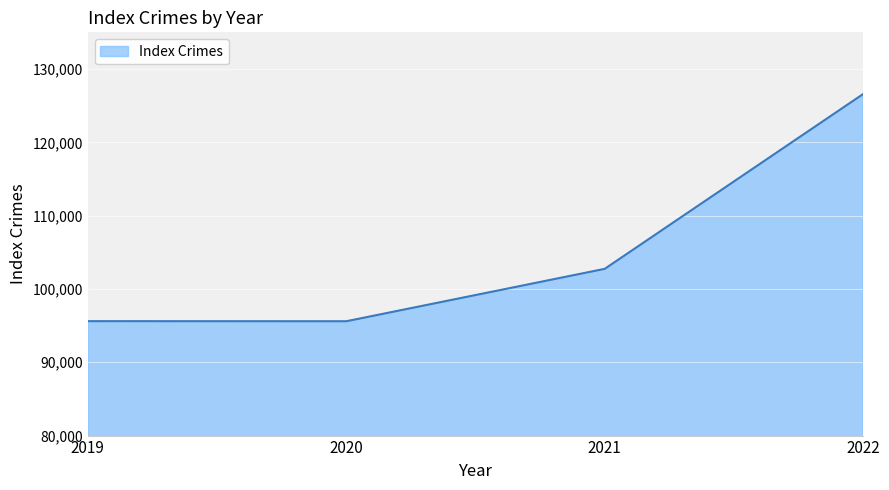

The value at 2019 is 133021. True or false?

False